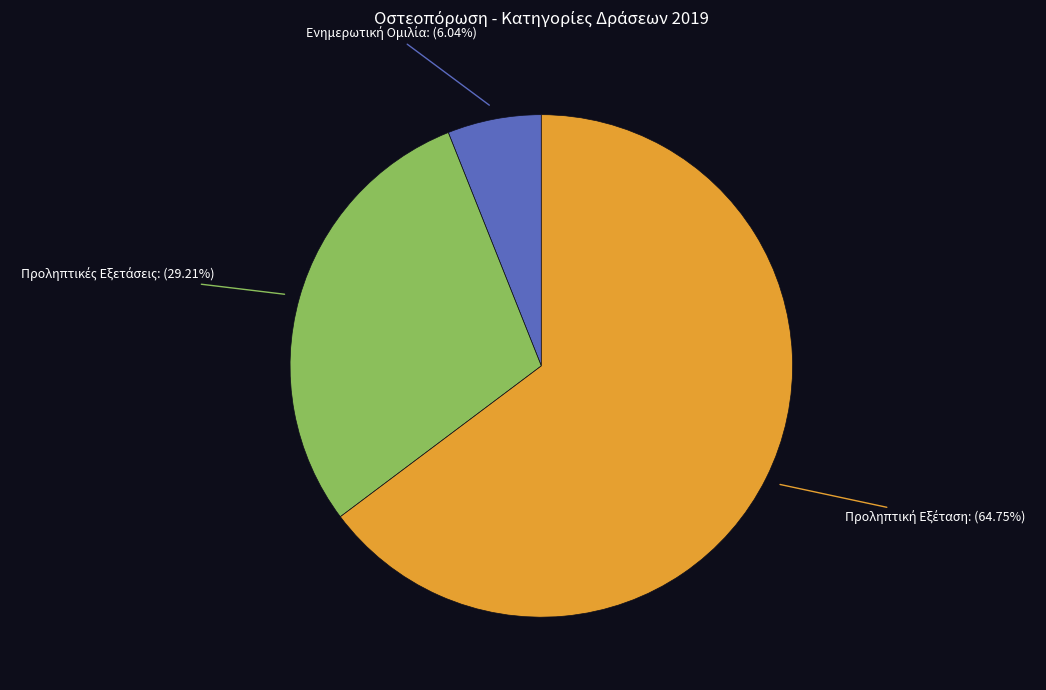

Is there a majority slice in this chart?

Yes